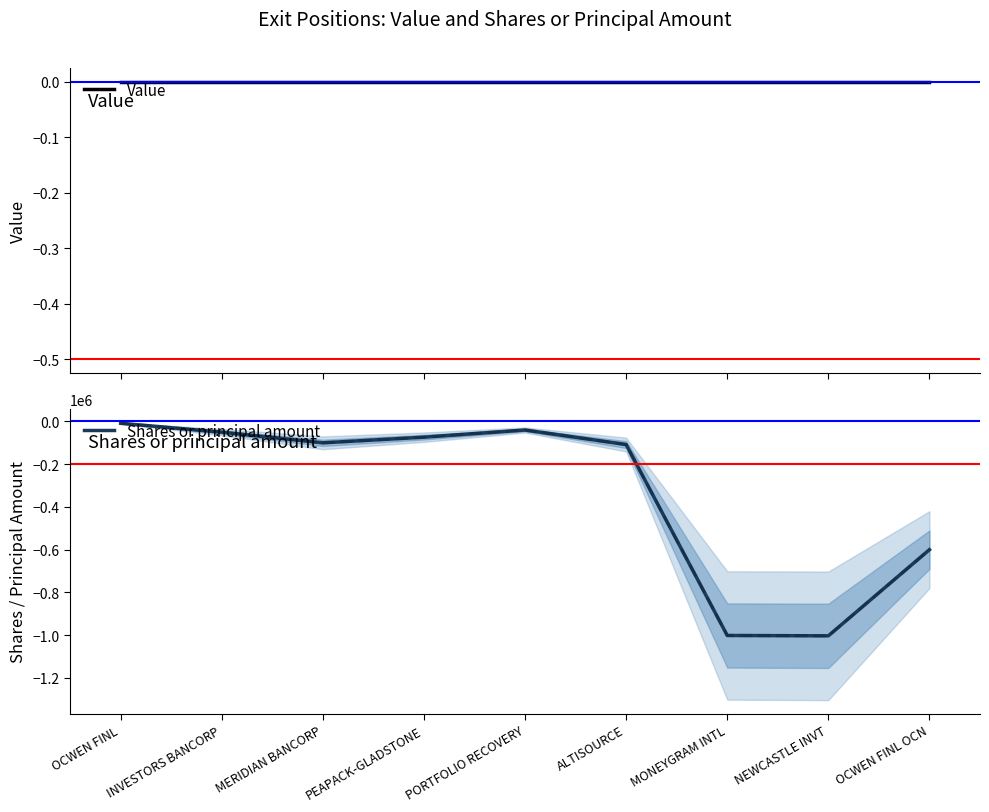

Between ALTISOURCE and INVESTORS BANCORP, which is larger?

ALTISOURCE